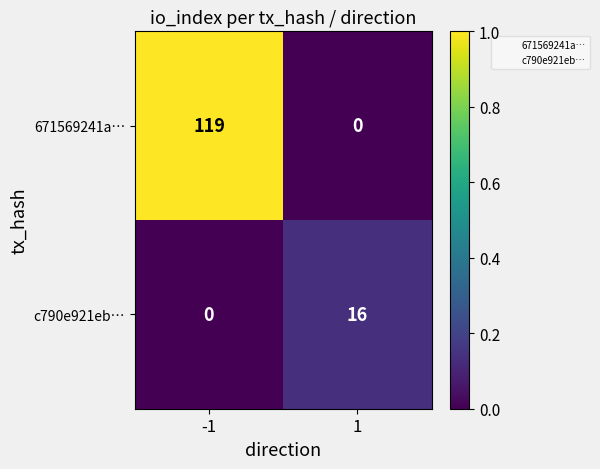

Is it true that 671569241a… equals 40 at 1?

False